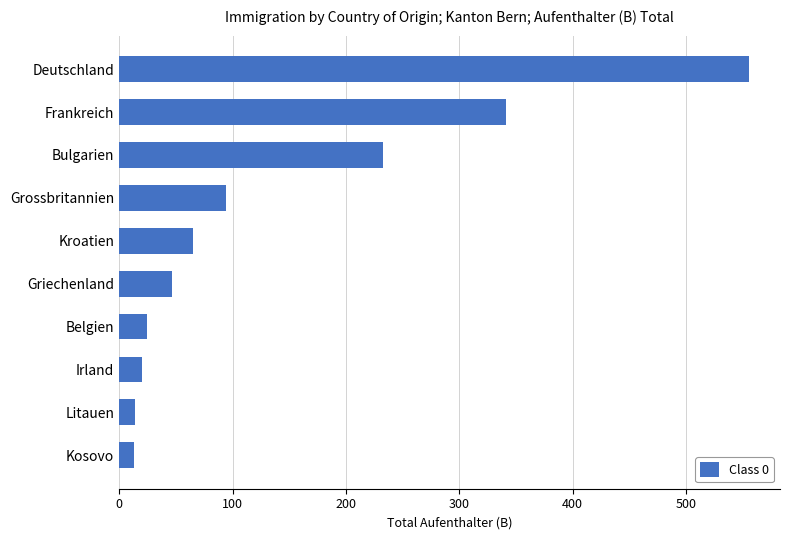

Is it true that the value at Kroatien is 65?

True